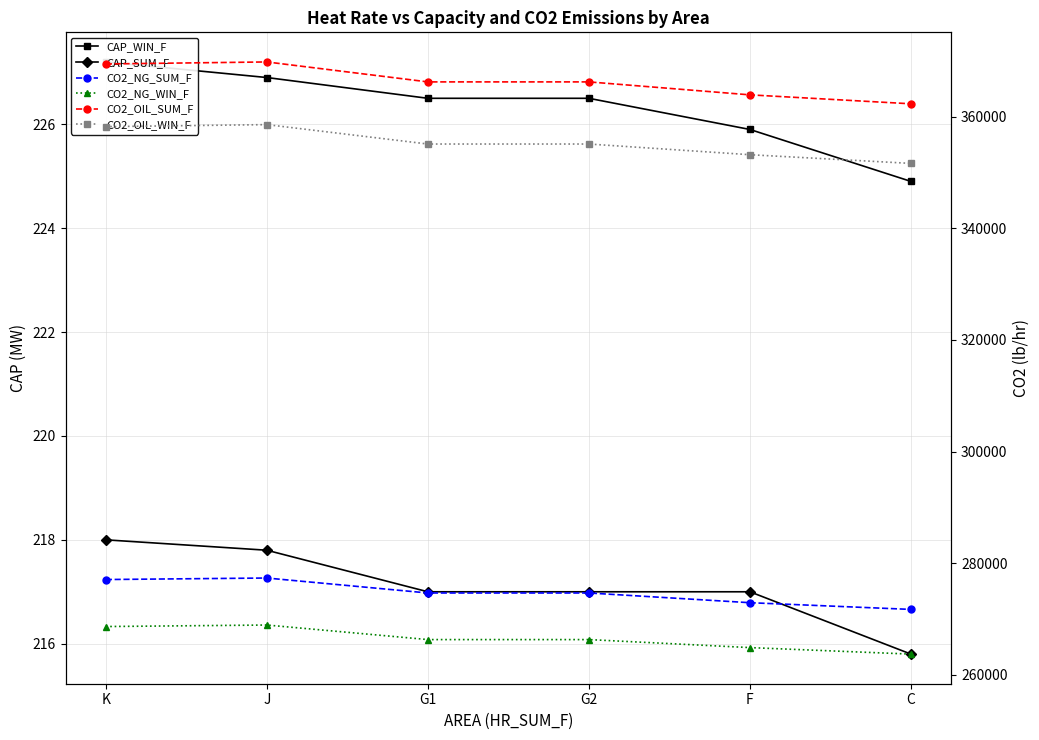

What is the highest value of the CAP_SUM_F series?

218.0